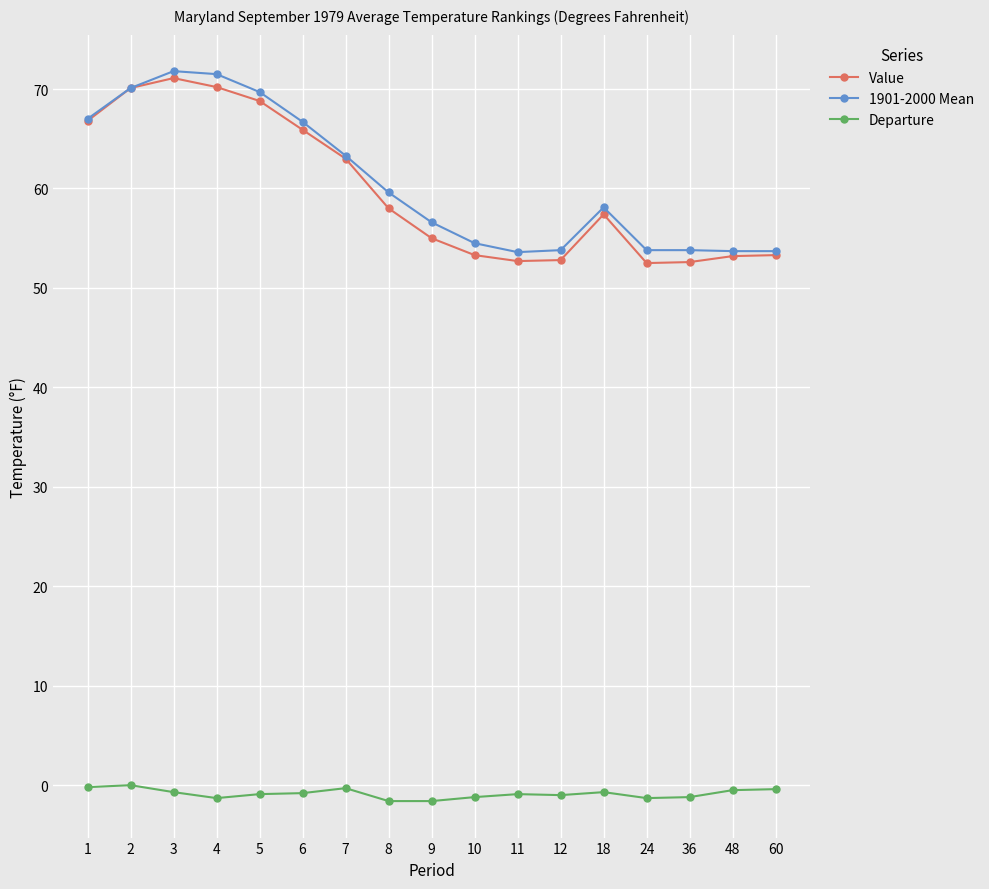

What is the value of the Value point at the 5th from the left?

68.8